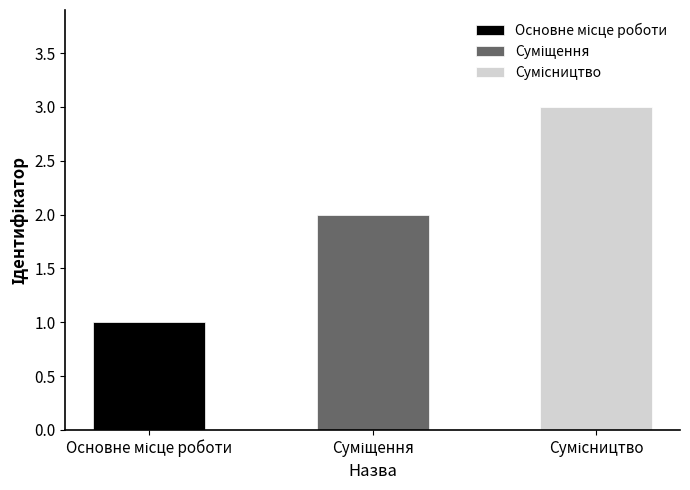

What is the label of the 3rd bar from the left?

Сумісництво